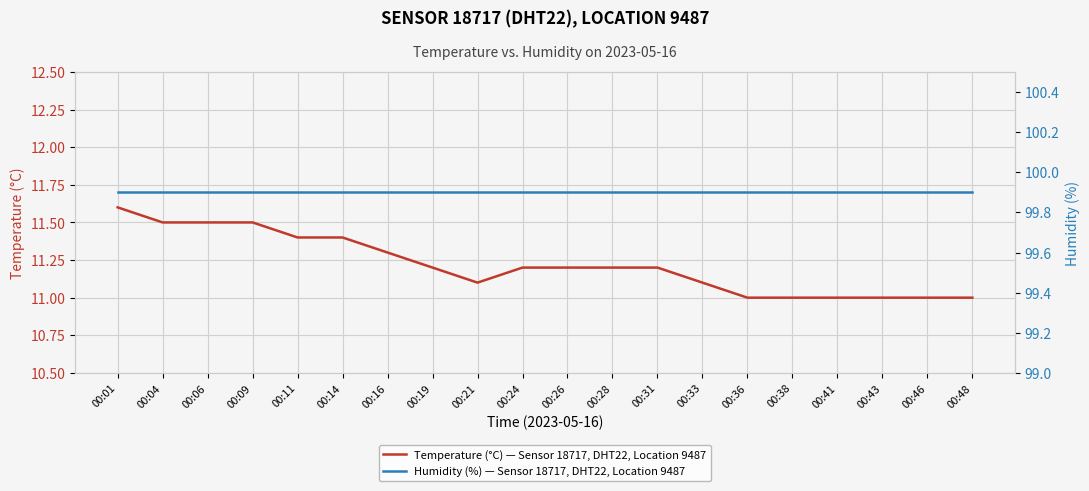

What is the approximate value of Temperature (°C) — Sensor 18717, DHT22, Location 9487 at 00:43?

11.0